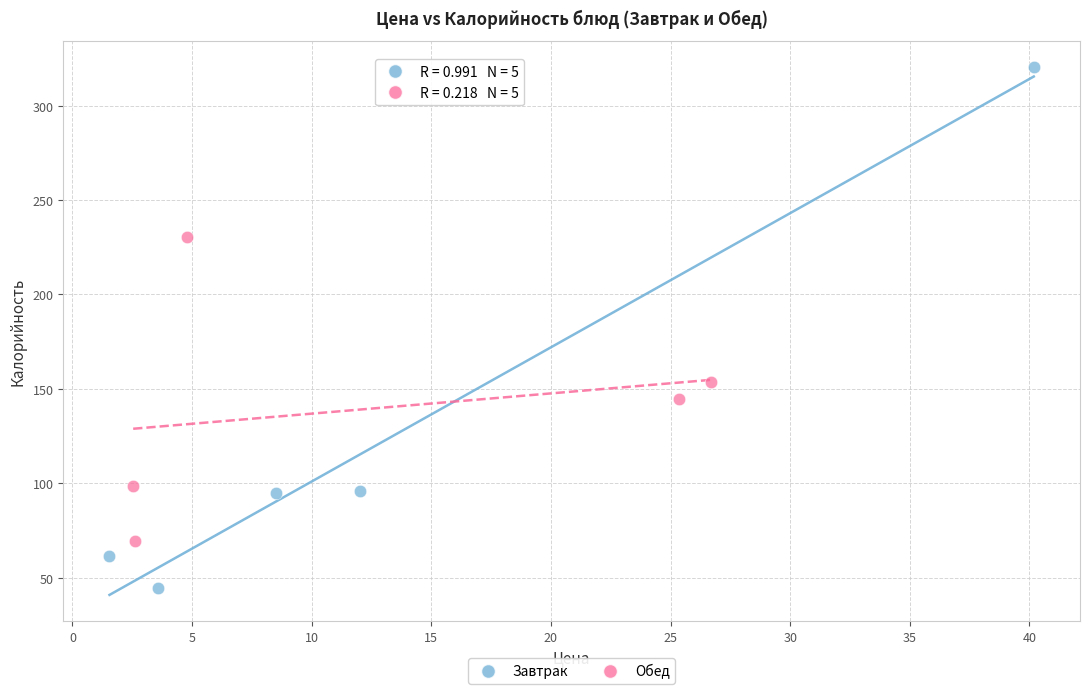

Which series has the widest spread of Y values?

Завтрак